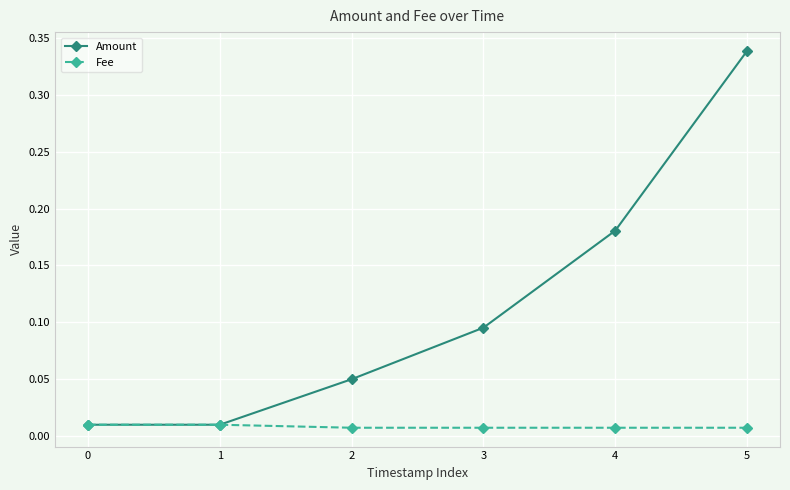

True or false: Fee has more than 2 points higher than both neighbors.

False